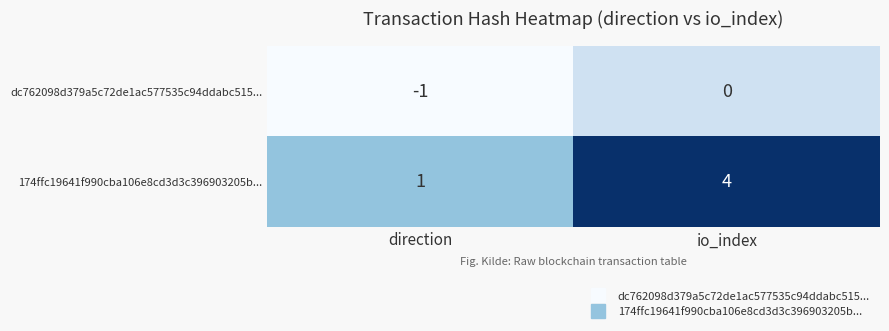

True or false: dc762098d379a5c72de1ac577535c94ddabc515... has a value of 0 at io_index.

True